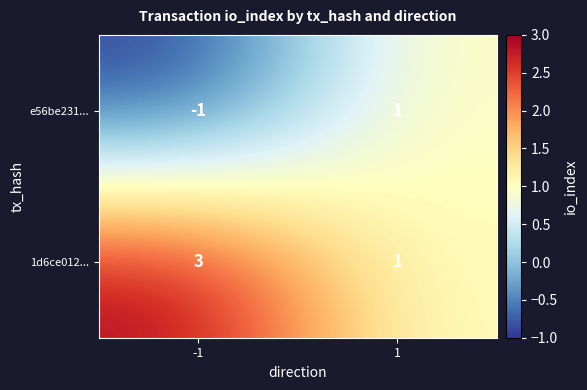

Which category has the lowest value across all series?

-1